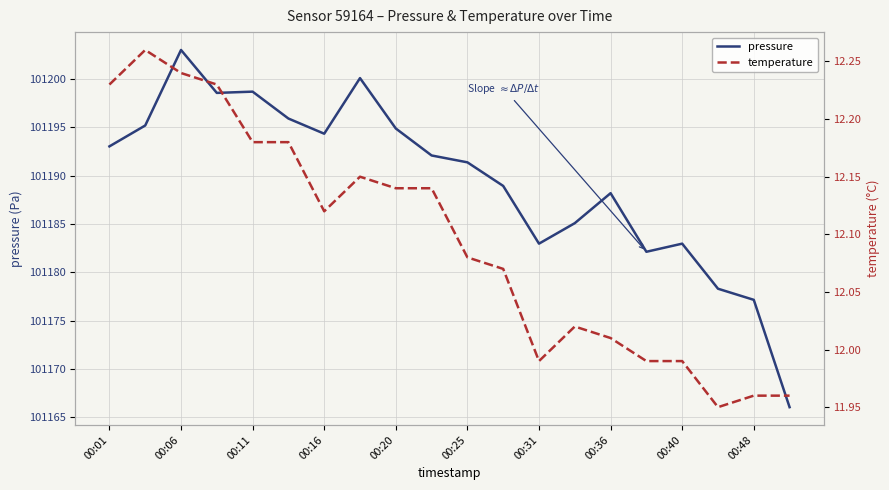

Which category has the highest value in the pressure series?

00:06